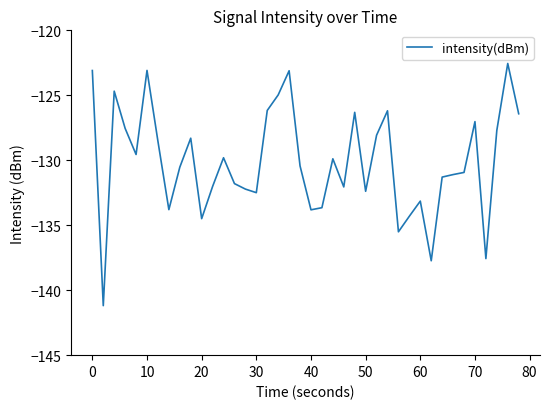

What is the difference between the maximum and minimum values?

18.6